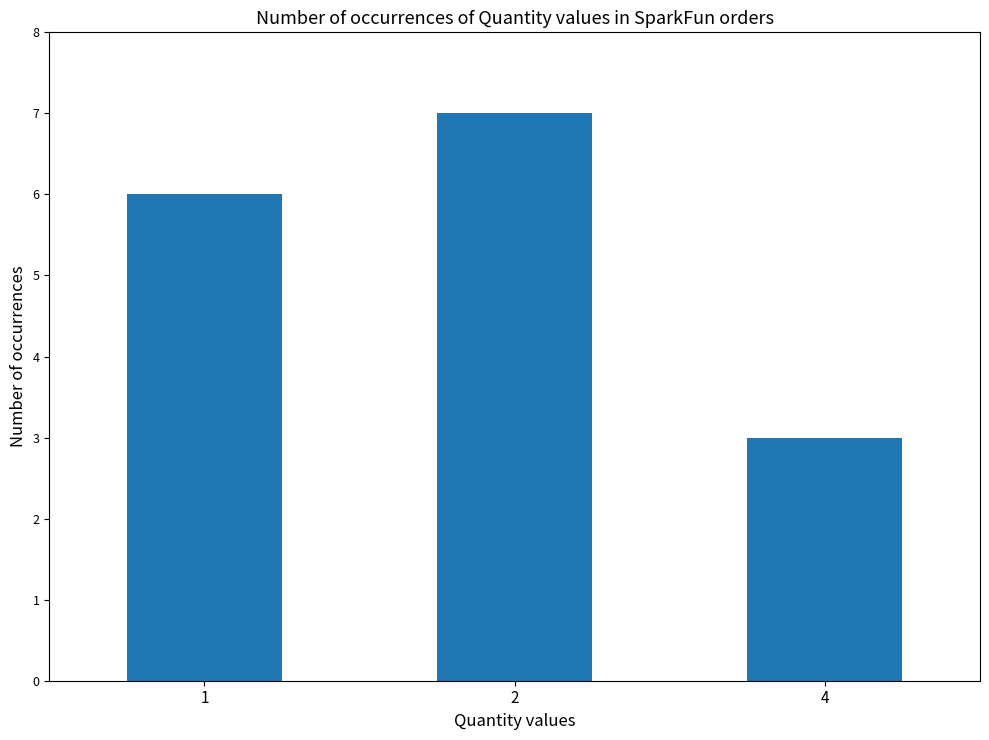

What is the greatest value displayed?

7